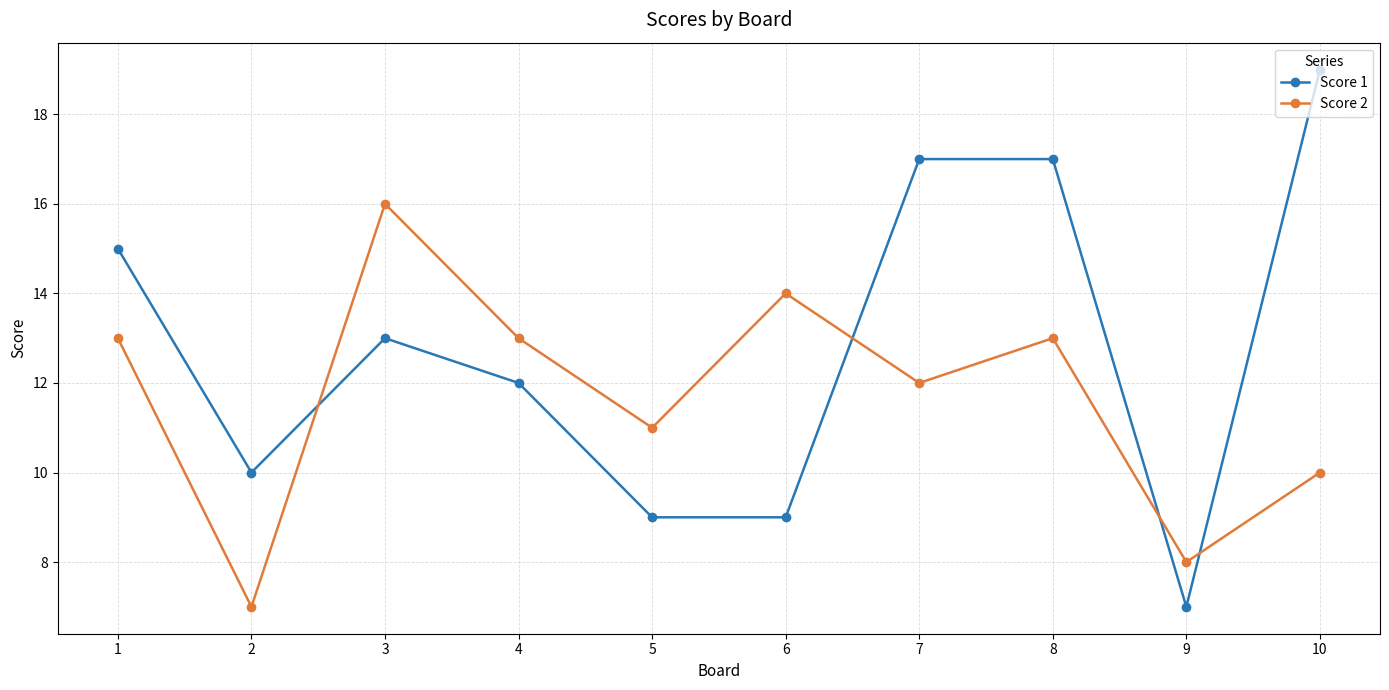

At which label is Score 2 closest to 11?

5